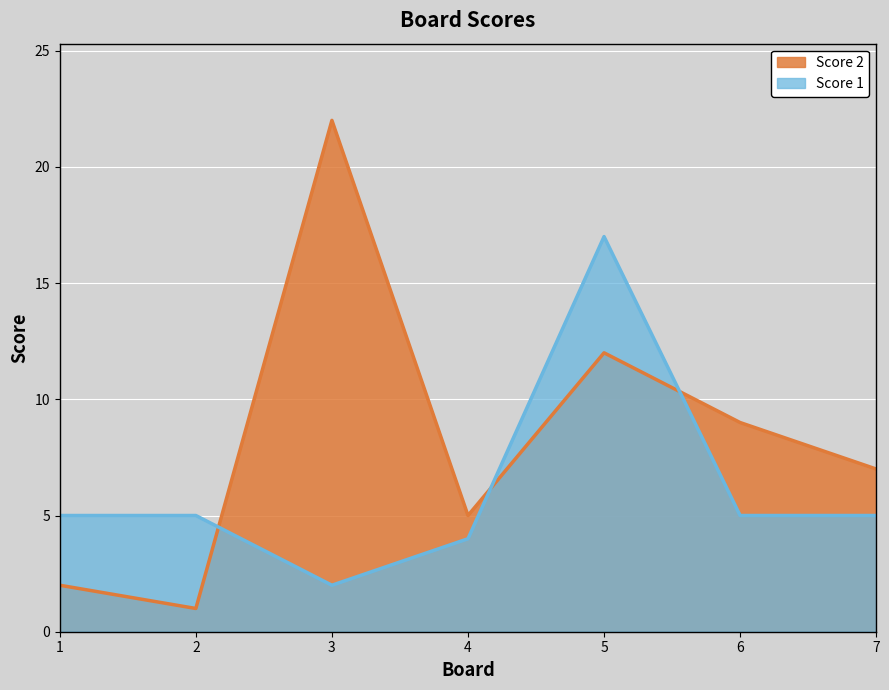

True or false: Score 1 and Score 2 cross at least once.

True